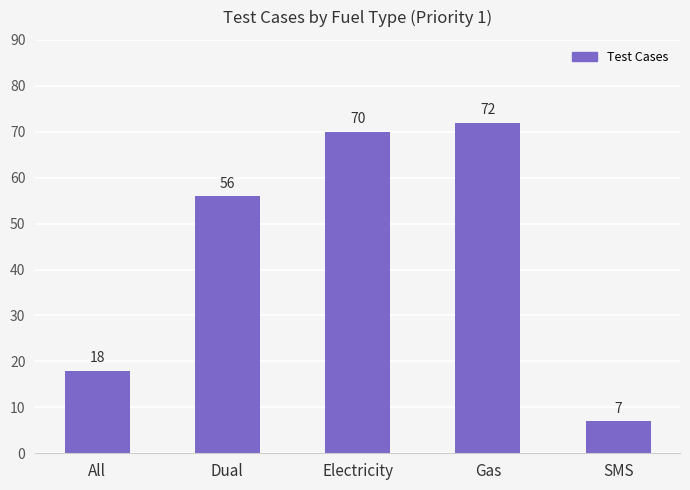

Rank the categories by value from highest to lowest.

Gas, Electricity, Dual, All, SMS